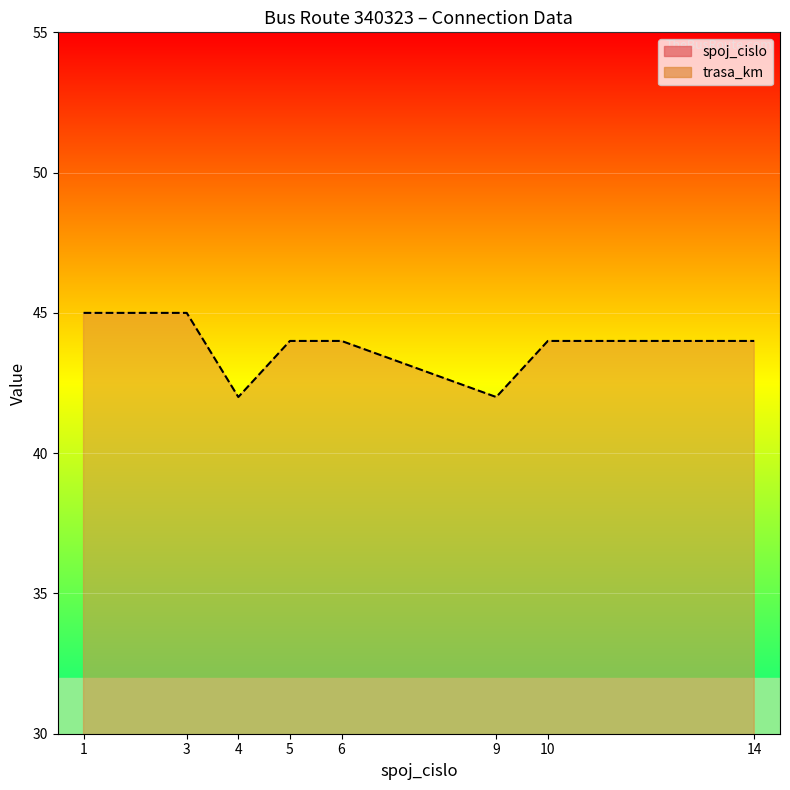

True or false: spoj_cislo and trasa_km cross at least once.

False